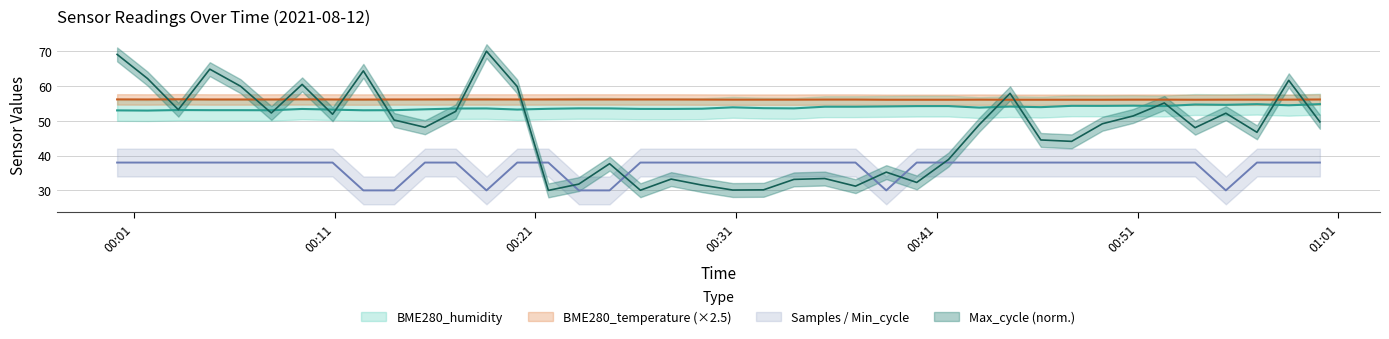

What is the difference between the maximum and minimum values in the Samples series?

8.0